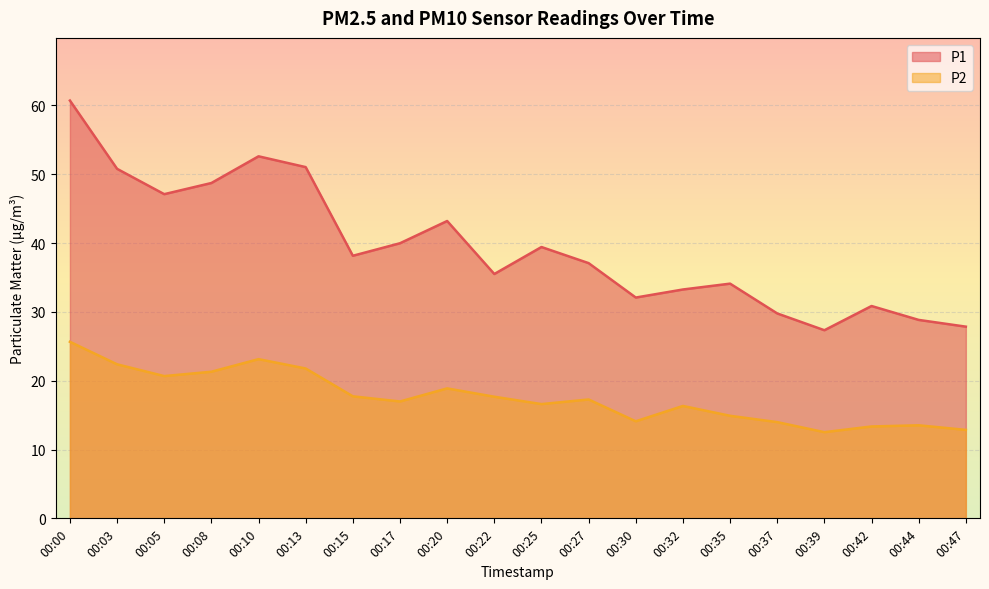

What is the total value across all series at 00:37?

43.8